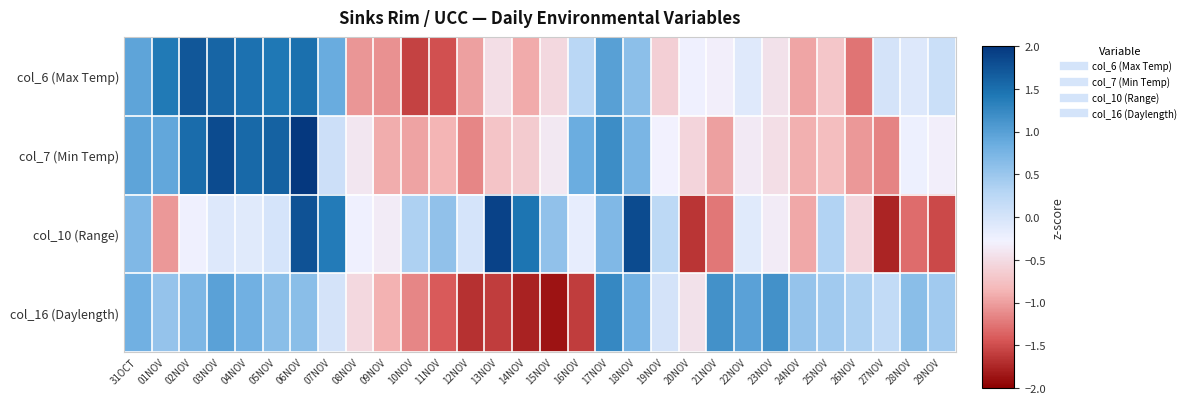

At which category is the sum across all series the highest?

06NOV